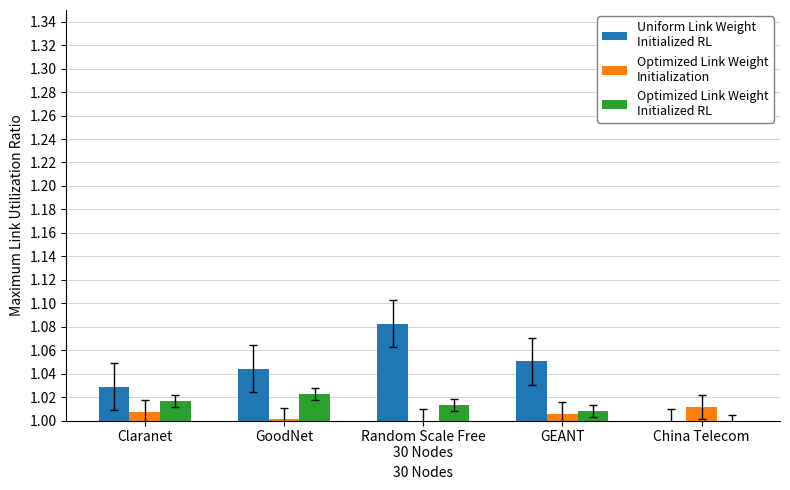

What is the total value across all series at GEANT?

3.1